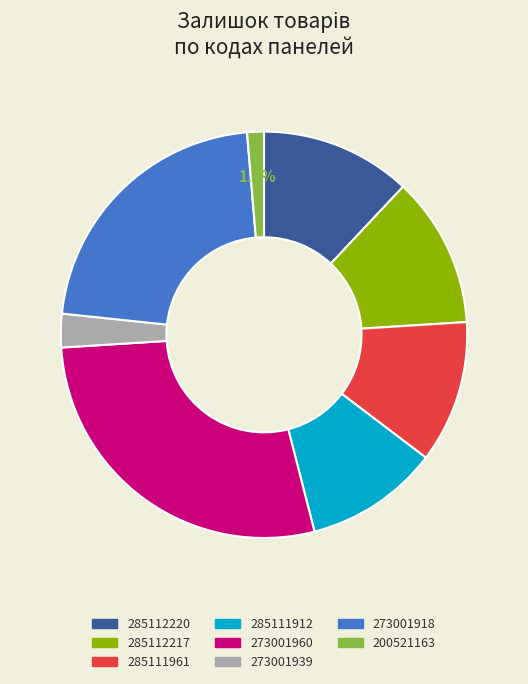

Which slice is the smallest?

200521163